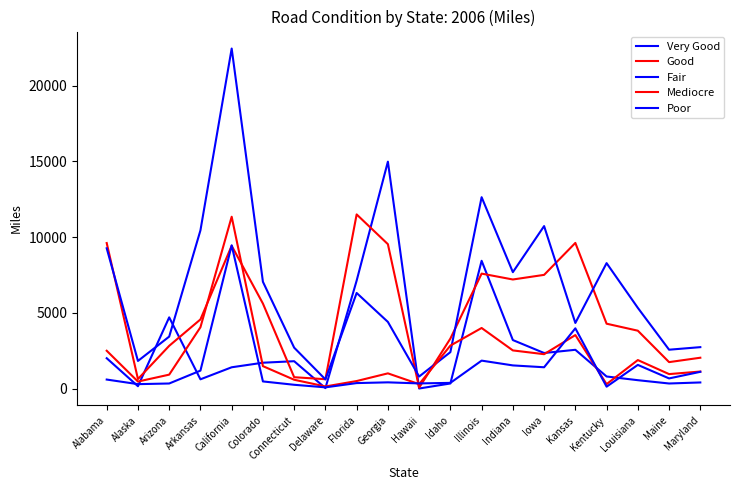

In Good, how many points are higher than both neighbors (excluding endpoints)?

4